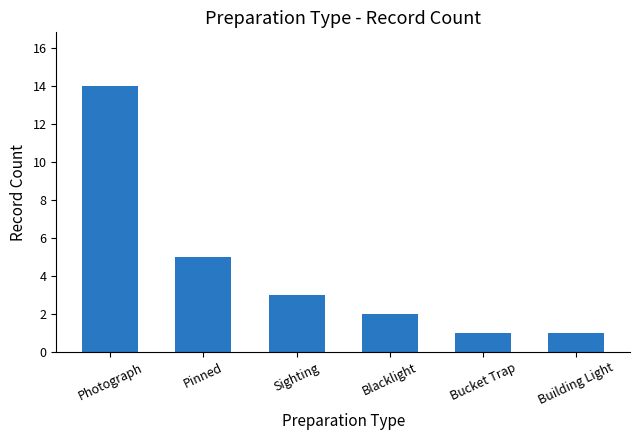

What is the label of the 1st bar from the left?

Photograph